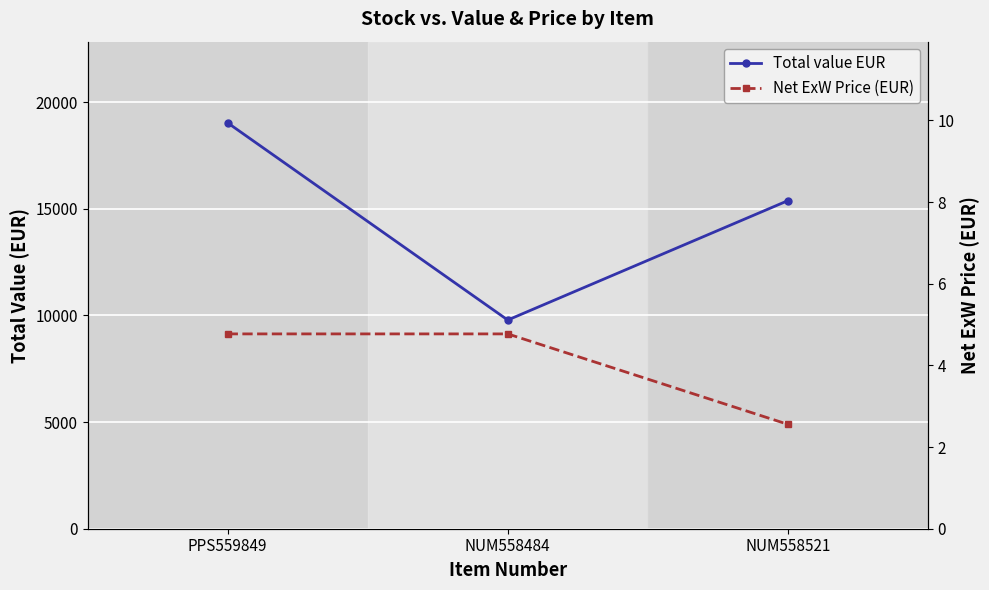

At how many categories does at least one series exceed 302?

3